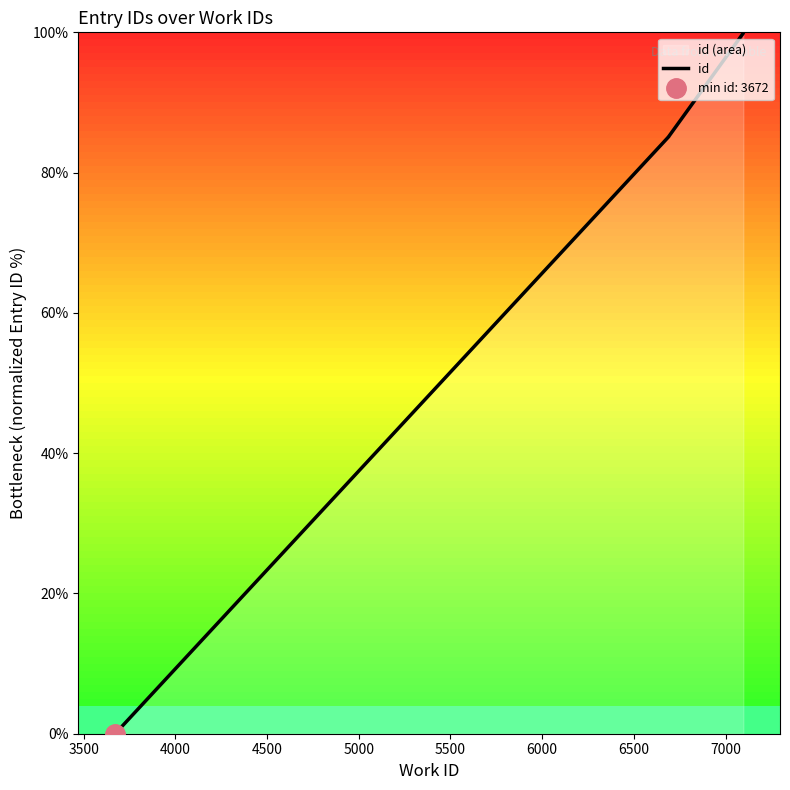

The value at 6000 is 34.7. True or false?

False